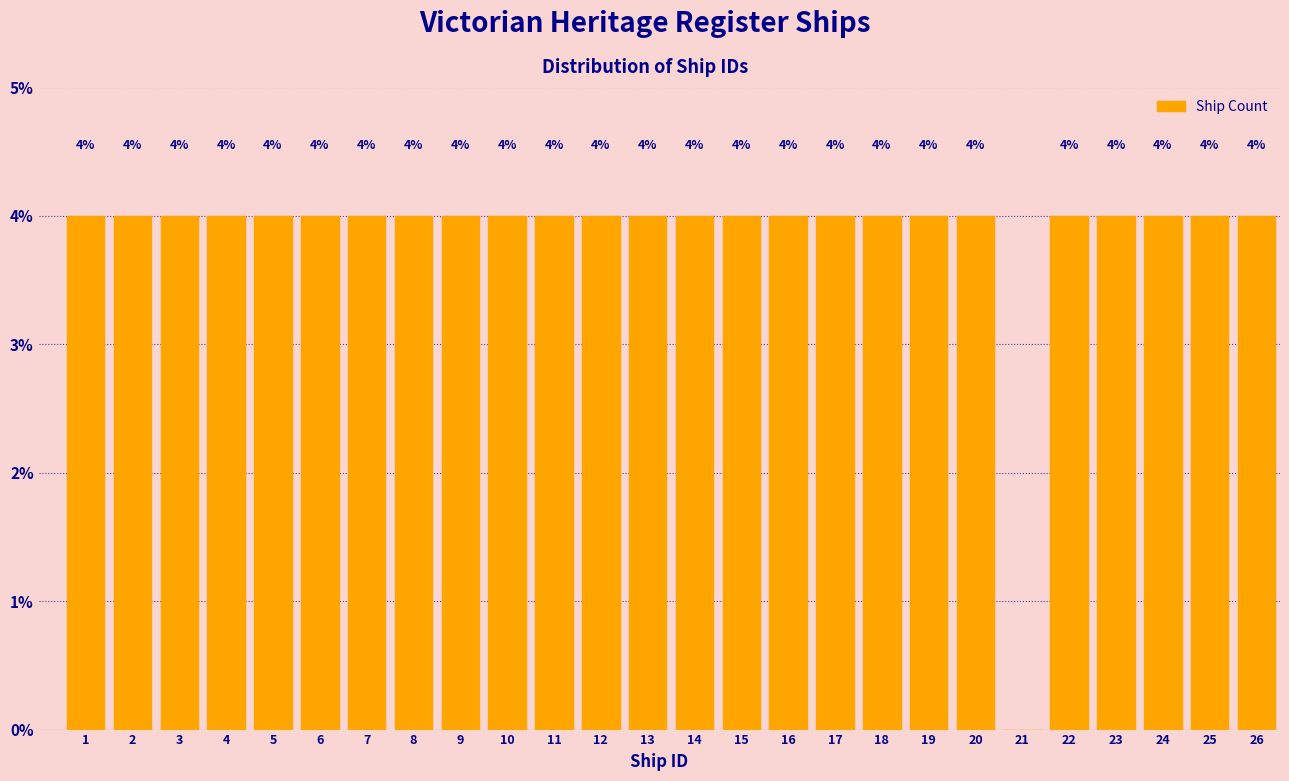

Reading right to left, transcribe all the data shown in this chart.

26=4	25=4	24=4	23=4	22=4	21=0	20=4	19=4	18=4	17=4	16=4	15=4	14=4	13=4	12=4	11=4	10=4	9=4	8=4	7=4	6=4	5=4	4=4	3=4	2=4	1=4